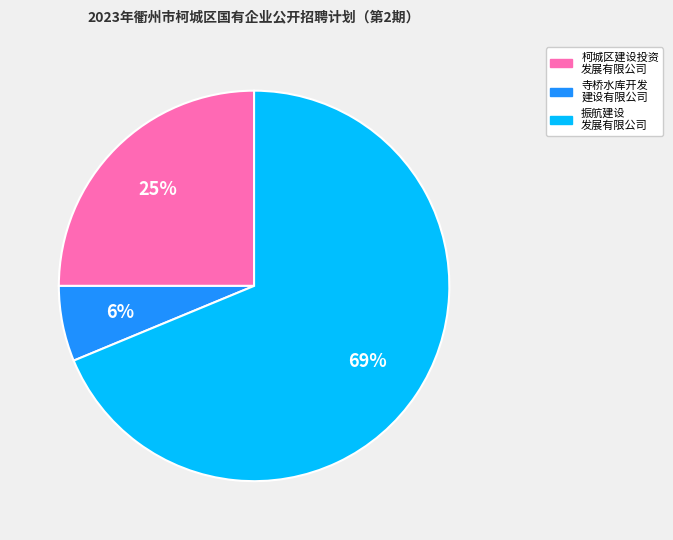

Does any single category account for the majority?

Yes